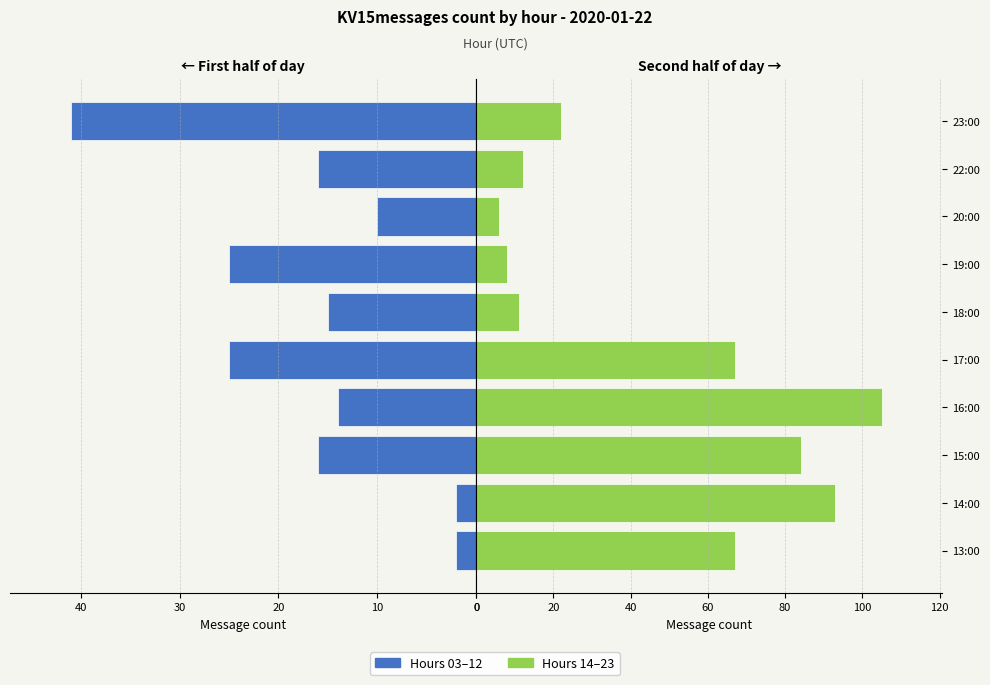

How many bars are there in total?

20